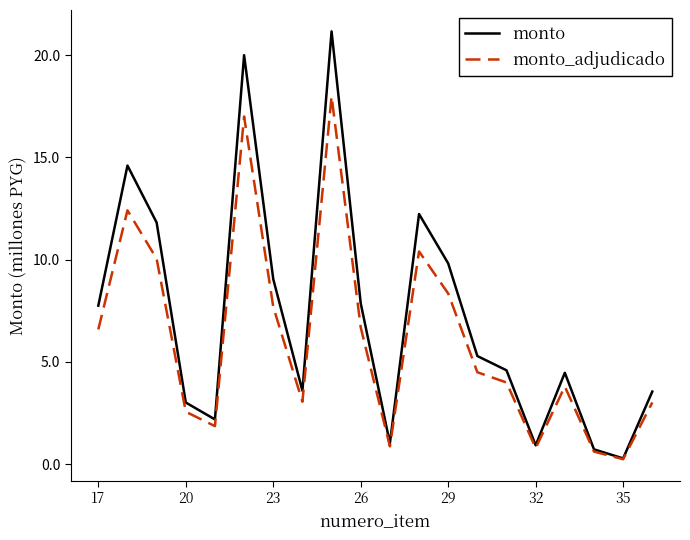

Which series has the largest total across all categories?

monto